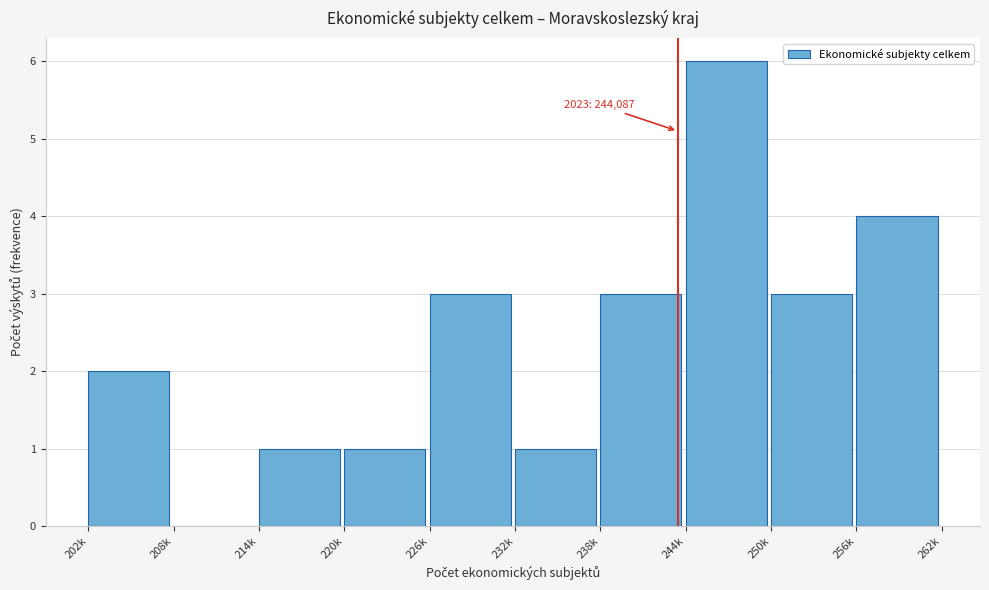

Reading left to right, extract all data points from this chart.

202k=2	208k=0	214k=1	220k=1	226k=3	232k=1	238k=3	244k=6	250k=3	256k=4